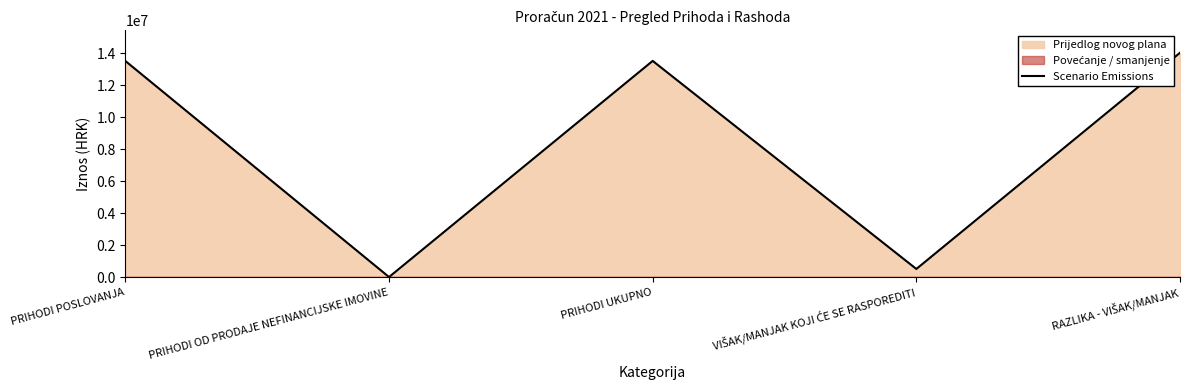

How many interior local peaks (higher than both neighbors) does the data have?

1